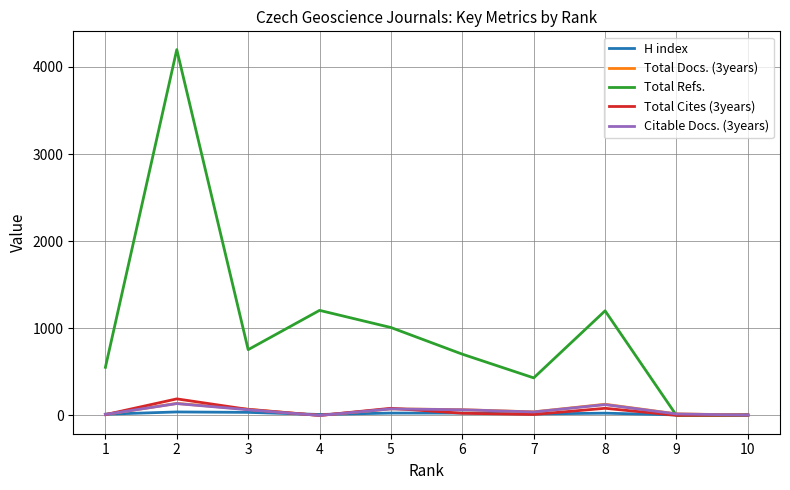

What is the difference between the maximum and minimum values in the H index series?

34